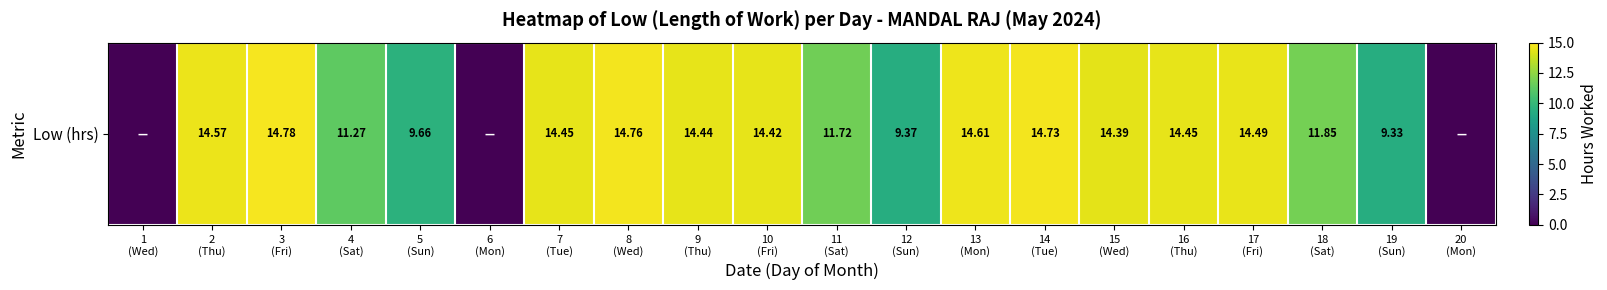

What is the difference between the values at 15
(Wed) and 4
(Sat)?

3.1